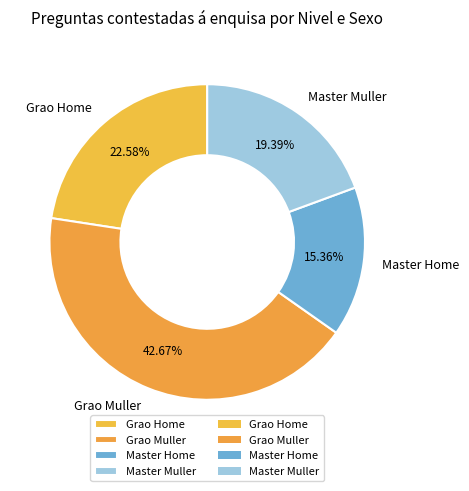

What is the total percentage of Master Muller and Master Home?

34.8%